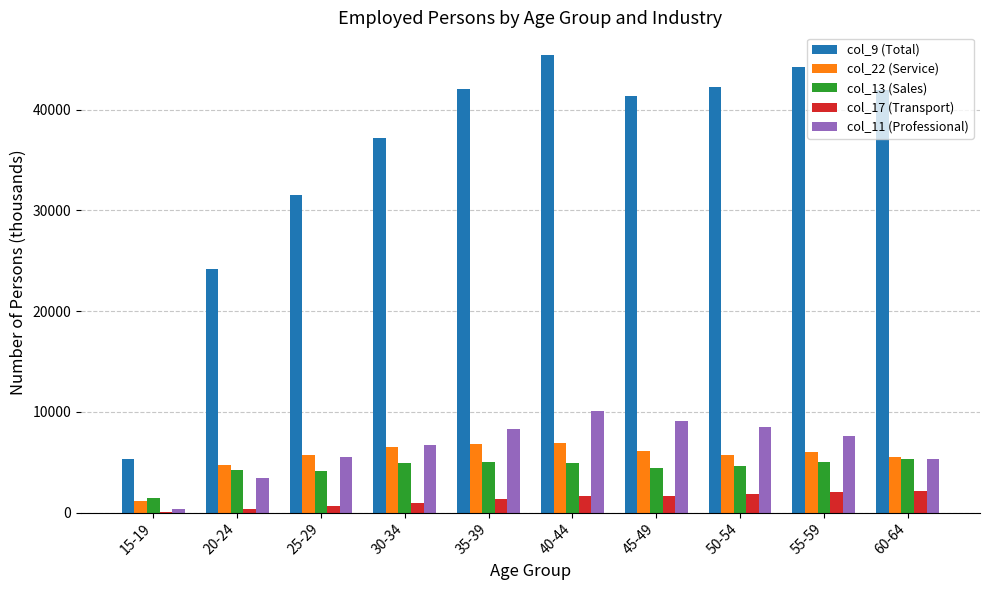

Is the value of col_11 (Professional) at 50-54 greater than the value of col_22 (Service) at 50-54?

Yes